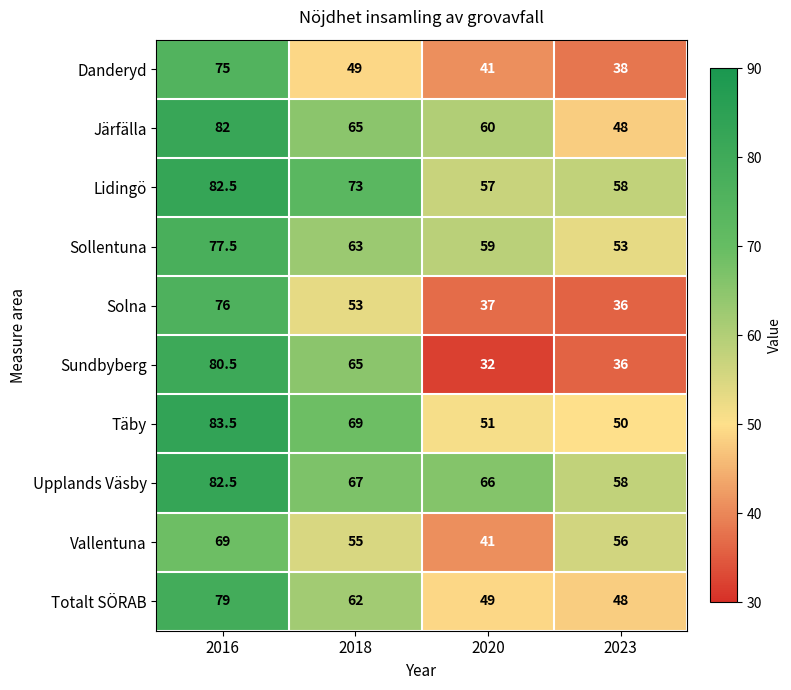

At which category is the sum across all series the highest?

2016